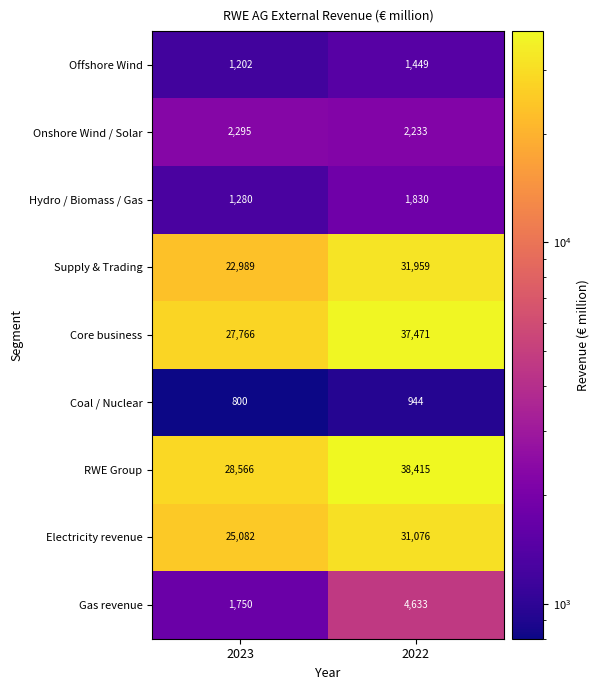

At how many categories does at least one series exceed 23572?

2